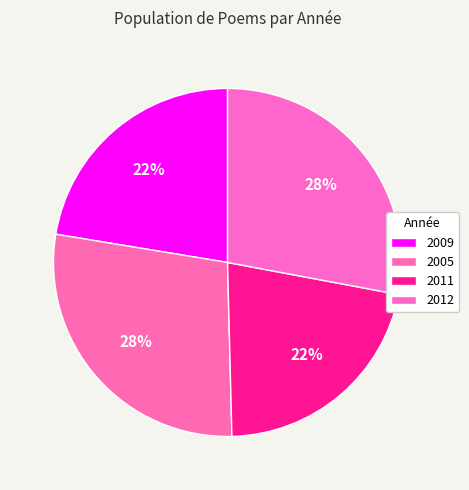

Count the number of slices in the pie.

4